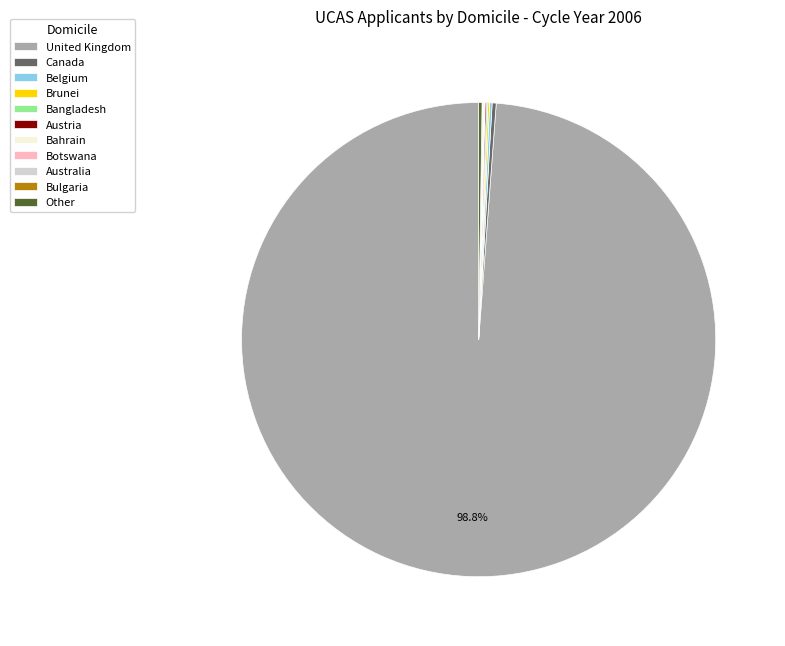

Which slice is the largest?

United Kingdom